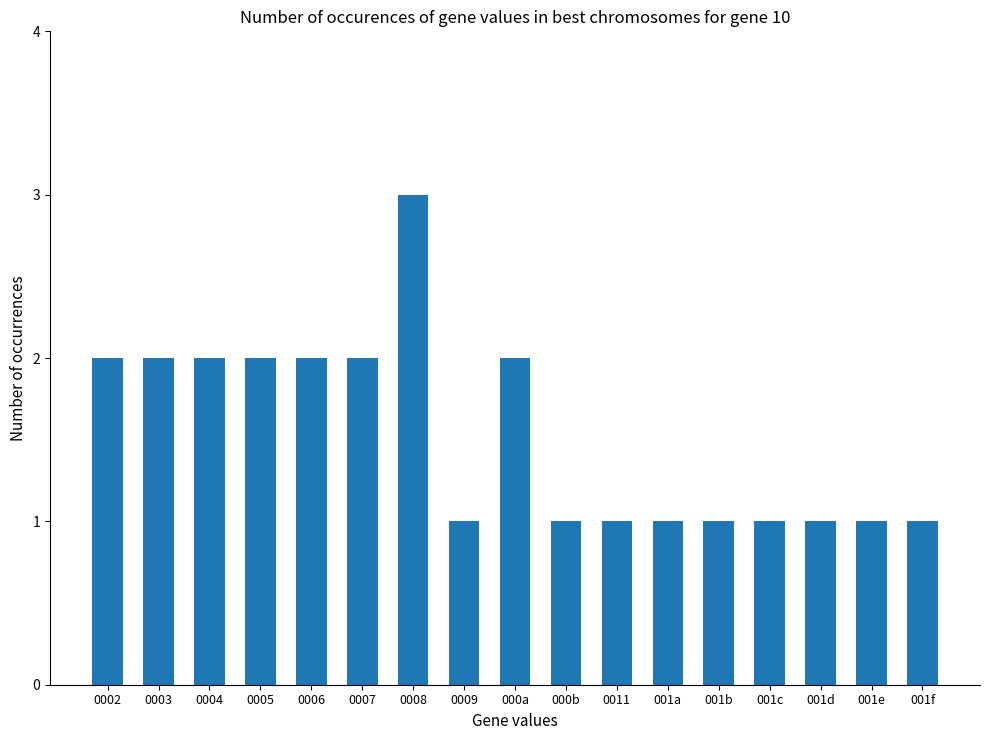

What is the difference between the values at 0006 and 001f?

1